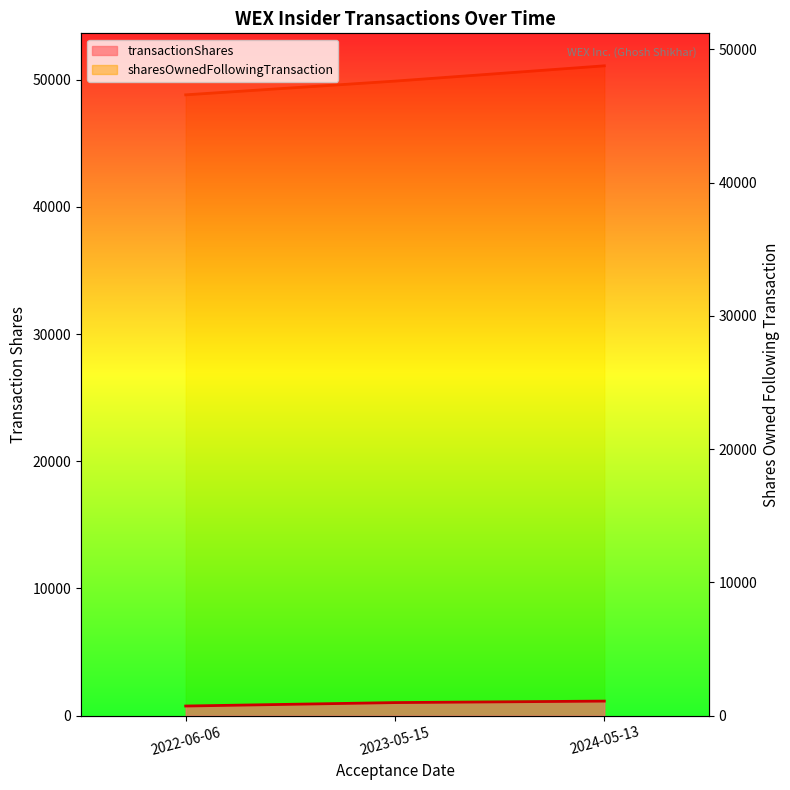

Between 2023-05-15 and 2024-05-13, which is larger?

2024-05-13